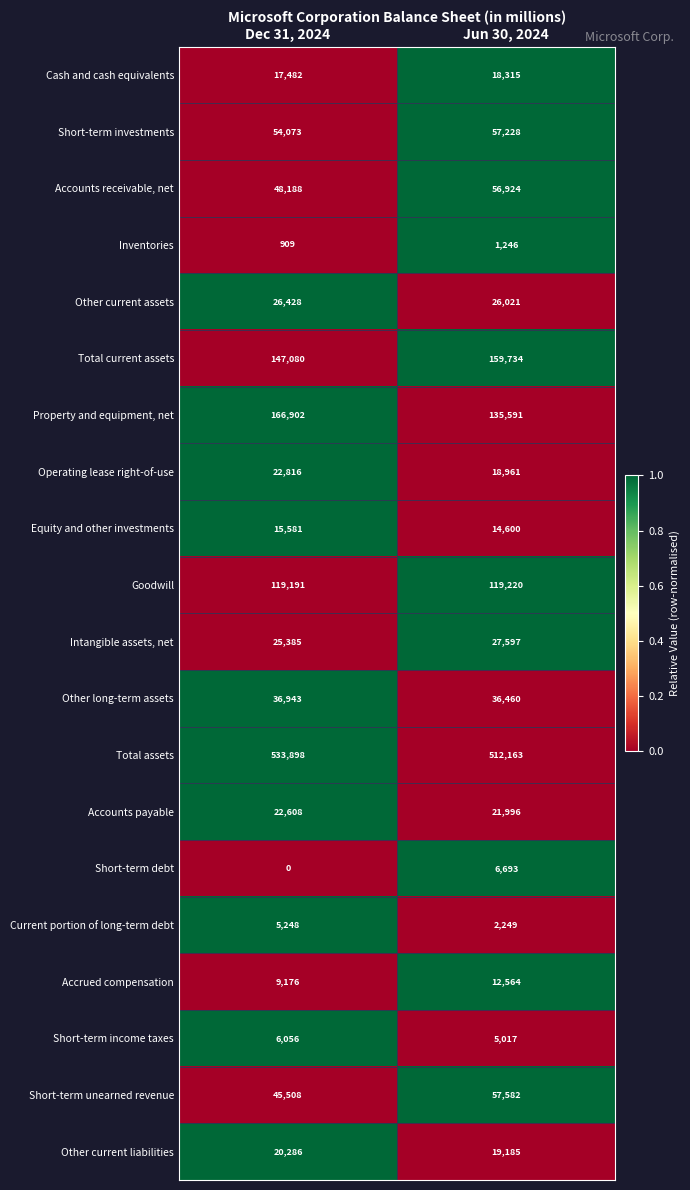

The value of Total assets at Dec 31, 2024 is 882752. True or false?

False